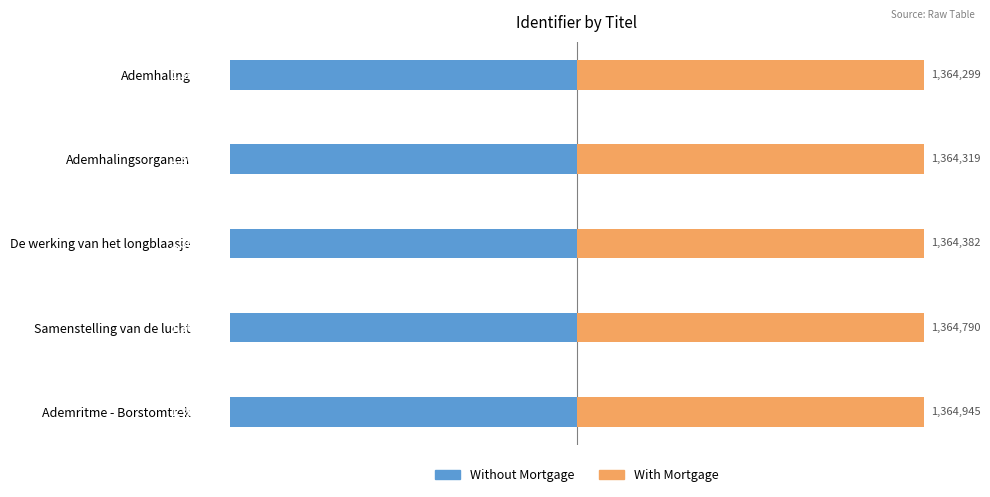

What is the value of the Without Mortgage bar at the 4th from the left?

-1364790.5